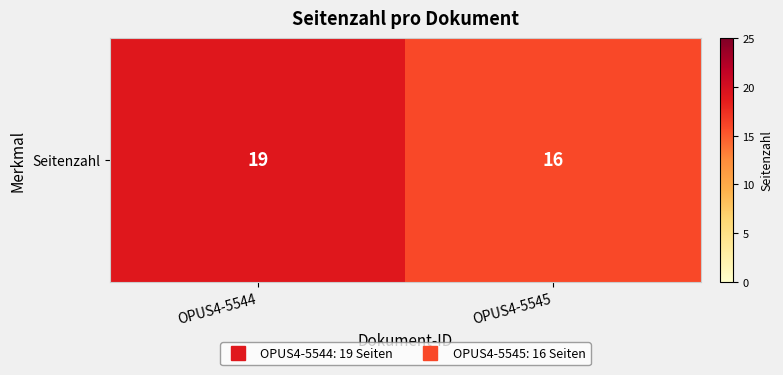

What is the sum of the values at OPUS4-5544 and OPUS4-5545?

35